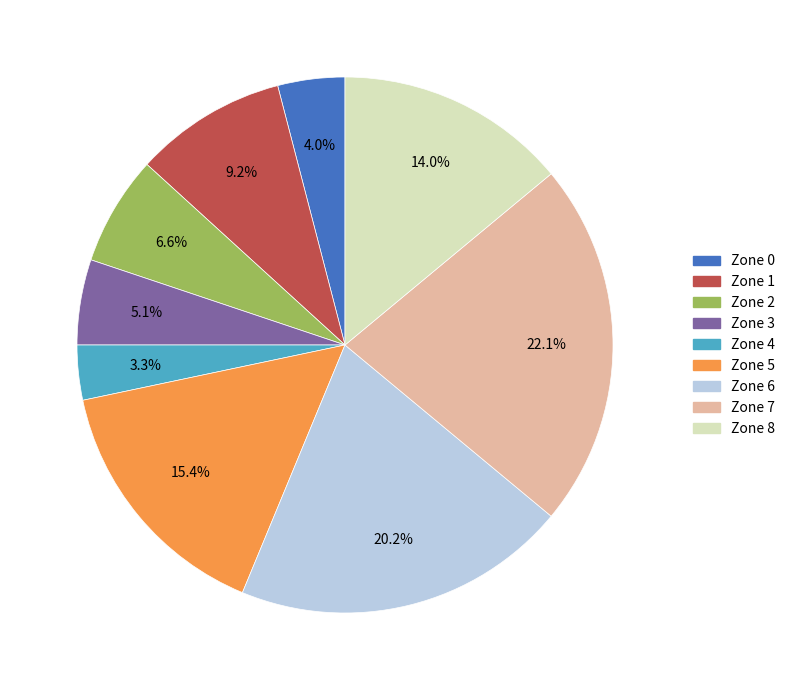

To the nearest percent, what is the difference between the Zone 7 and Zone 1 slice percentages?

13%